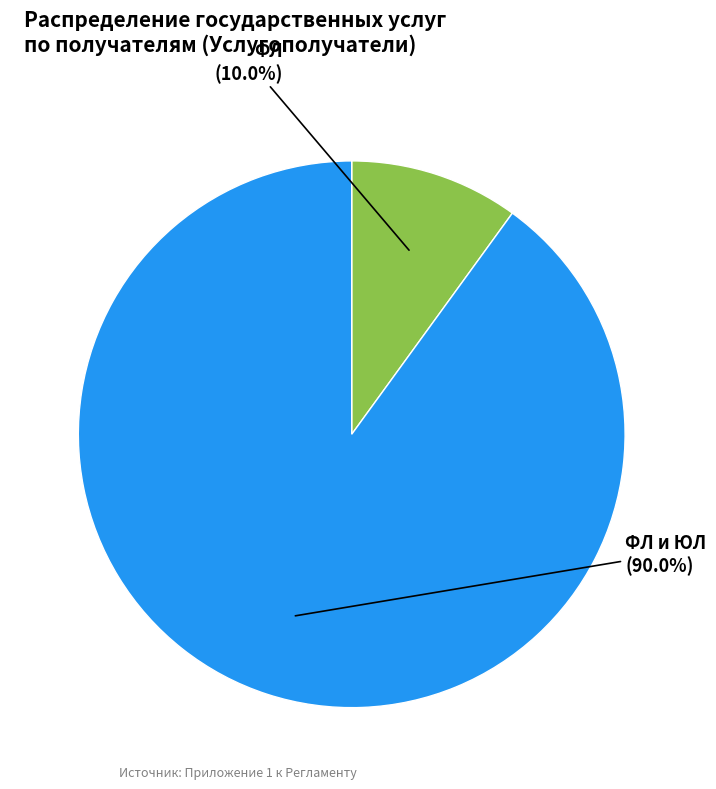

Which has a higher value, ФЛ и ЮЛ or ФЛ?

ФЛ и ЮЛ